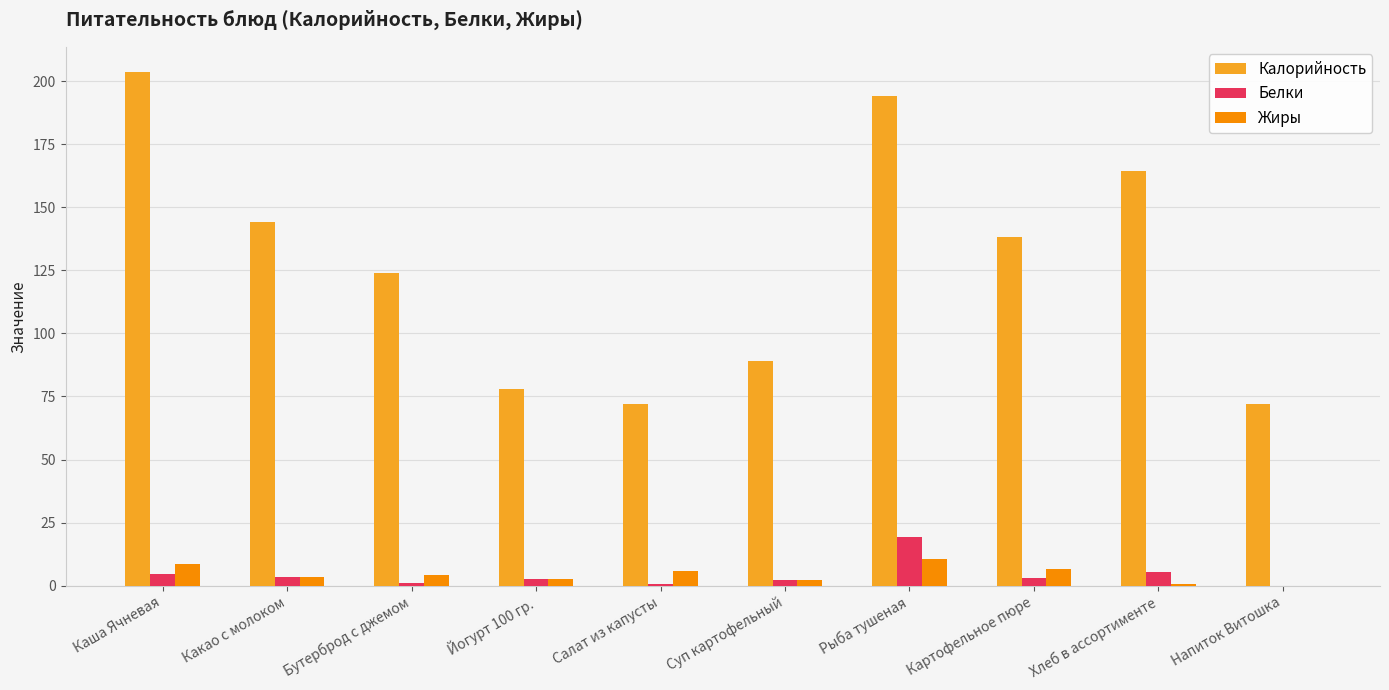

What is the highest value of the Жиры series?

10.4